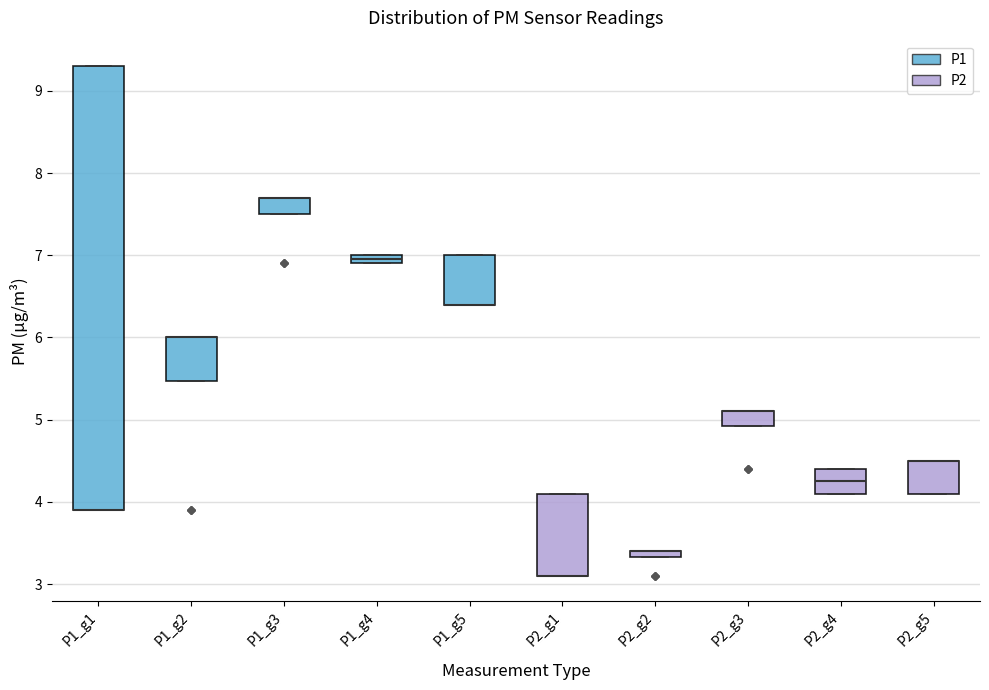

Comparing the boxes themselves (not the whiskers), which one is the tallest?

P1_g1